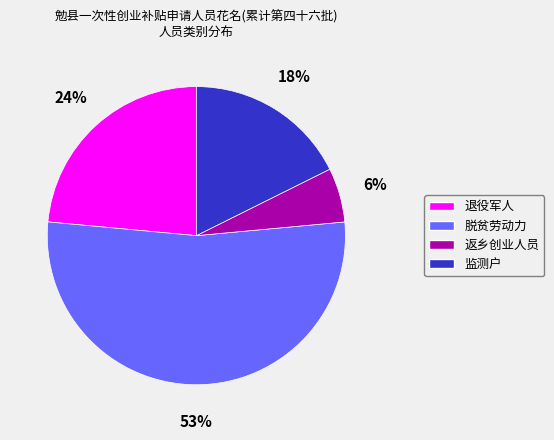

True or false: 监测户 accounts for 18% of the total.

True